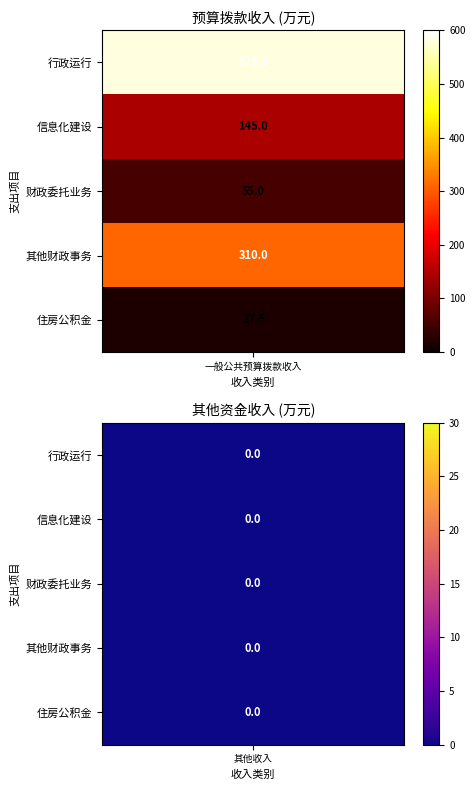

Reading left to right, list all the values displayed in this chart.

行政运行: 0=579.3	1=145.0	2=55.0	3=310.0	4=17.5
一般公共预算: 0=579.3	1=145.0	2=55.0	3=310.0	4=17.5
其他收入: 0=0.0	1=0.0	2=0.0	3=0.0	4=0.0